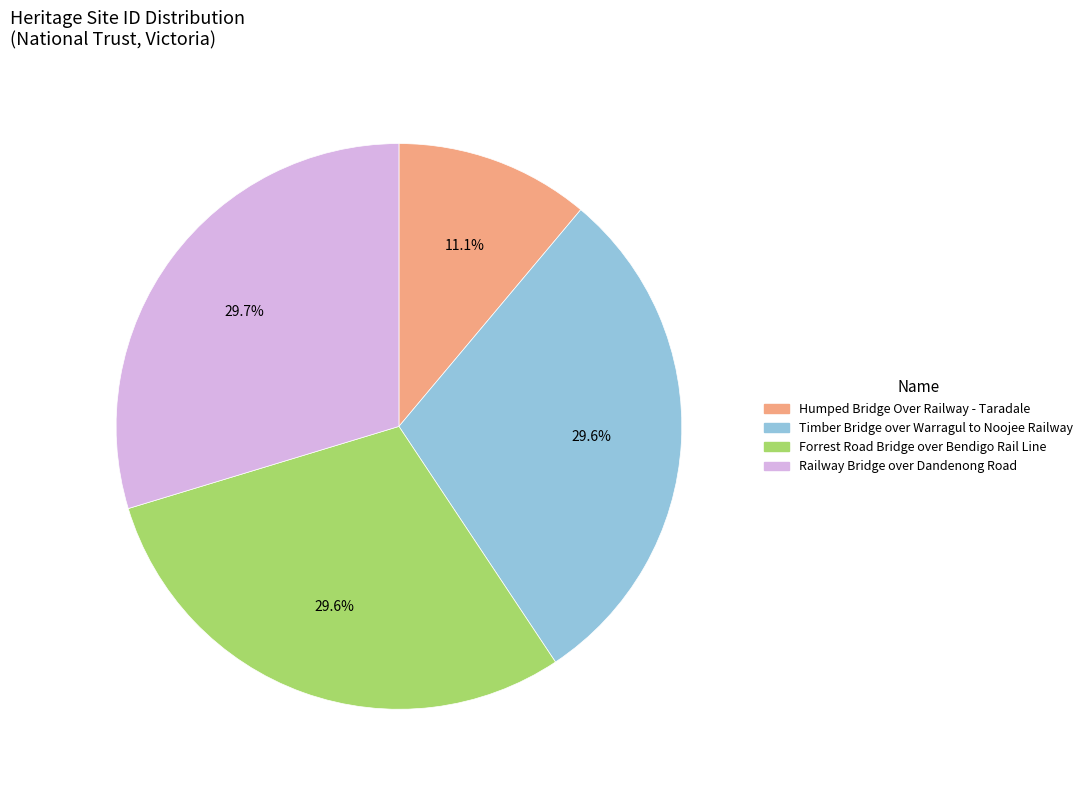

To the nearest percent, what portion does Forrest Road Bridge over Bendigo Rail Line represent?

30%